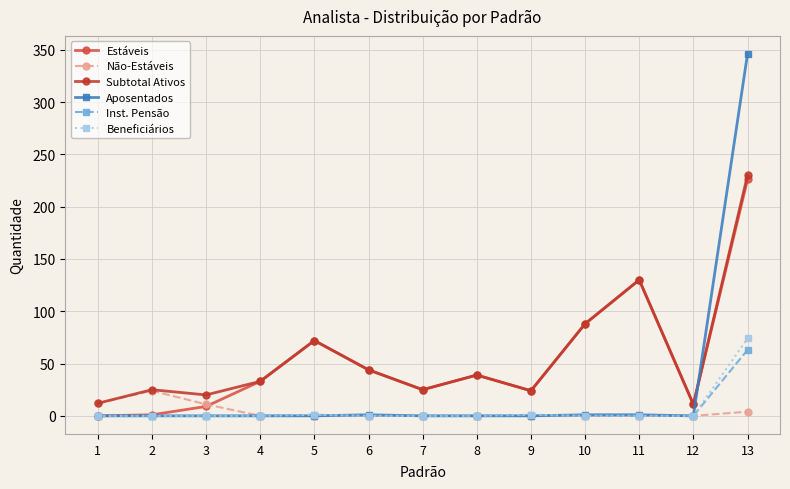

True or false: Estáveis has more than 1 points higher than both neighbors.

True